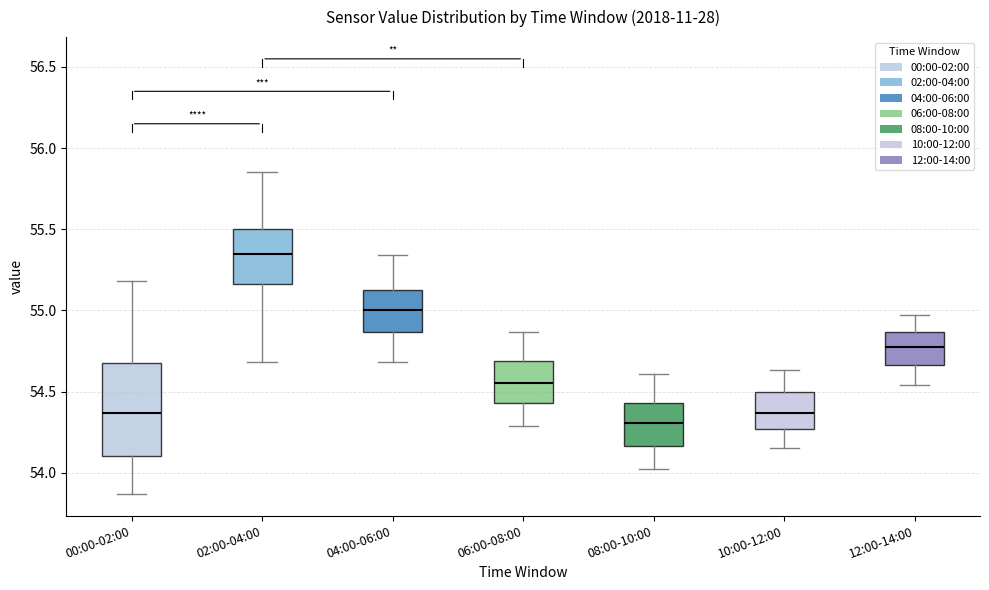

Where does the lower whisker of the box for 08:00-10:00 end on the y-axis? The values are not printed on the chart, so give them approximately, as read against the axis.

54.00